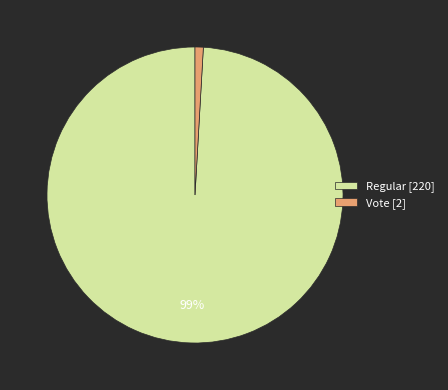

To the nearest percent, what is the difference between the Regular [220] and Vote [2] slice percentages?

98%